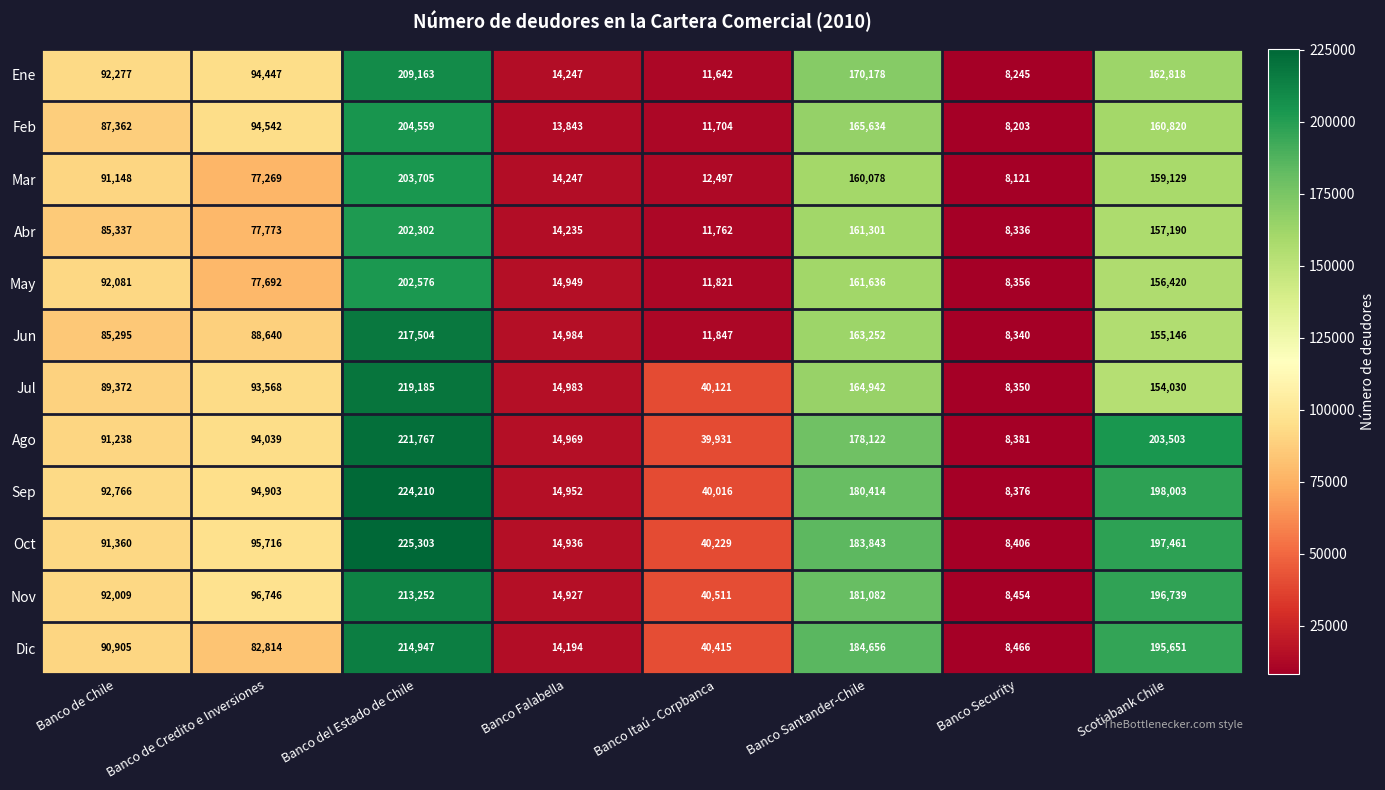

What is the sum of the Abr values at Banco Security and Banco Itaú - Corpbanca?

20098